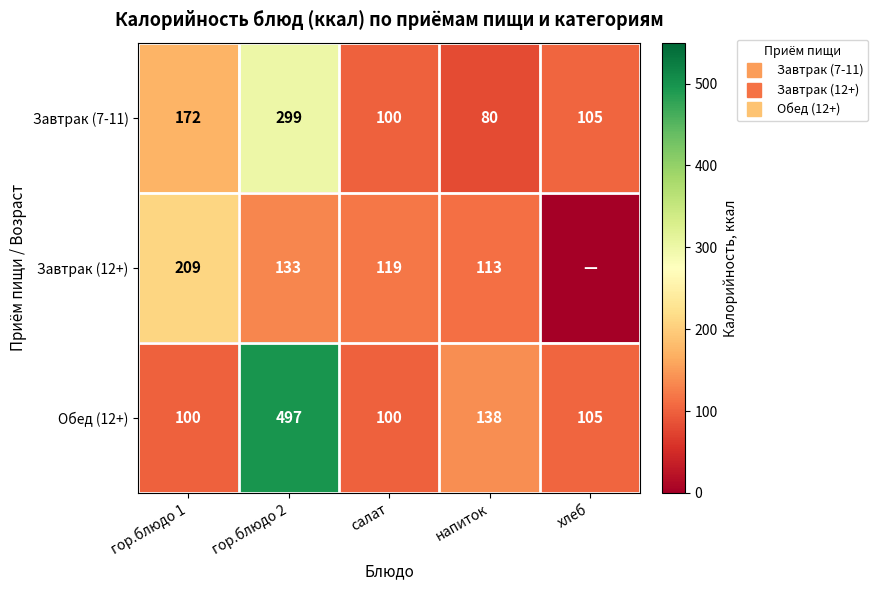

True or false: Завтрак (7-11) has a value of 25 at напиток.

False